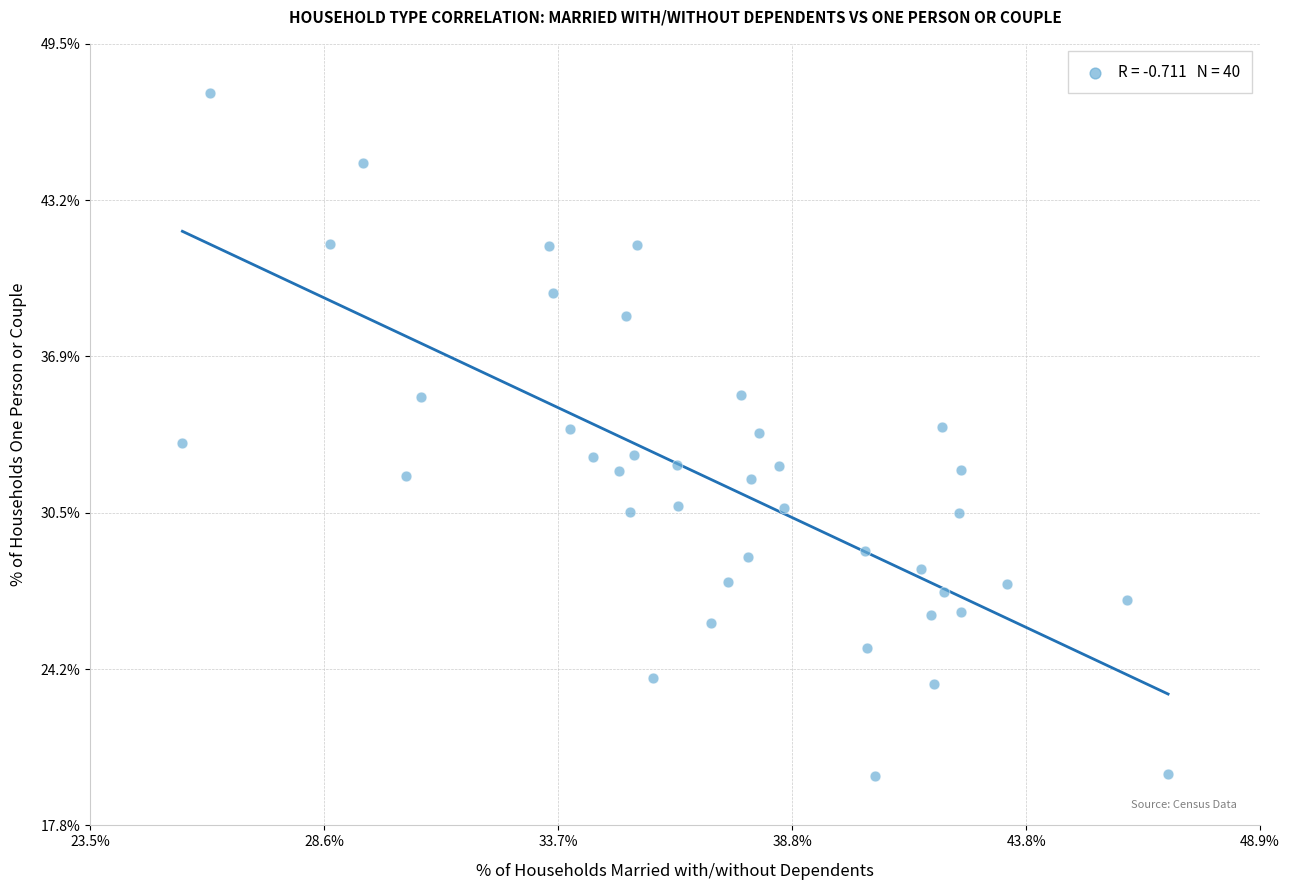

What is the range of Y values (max minus min)?

27.7